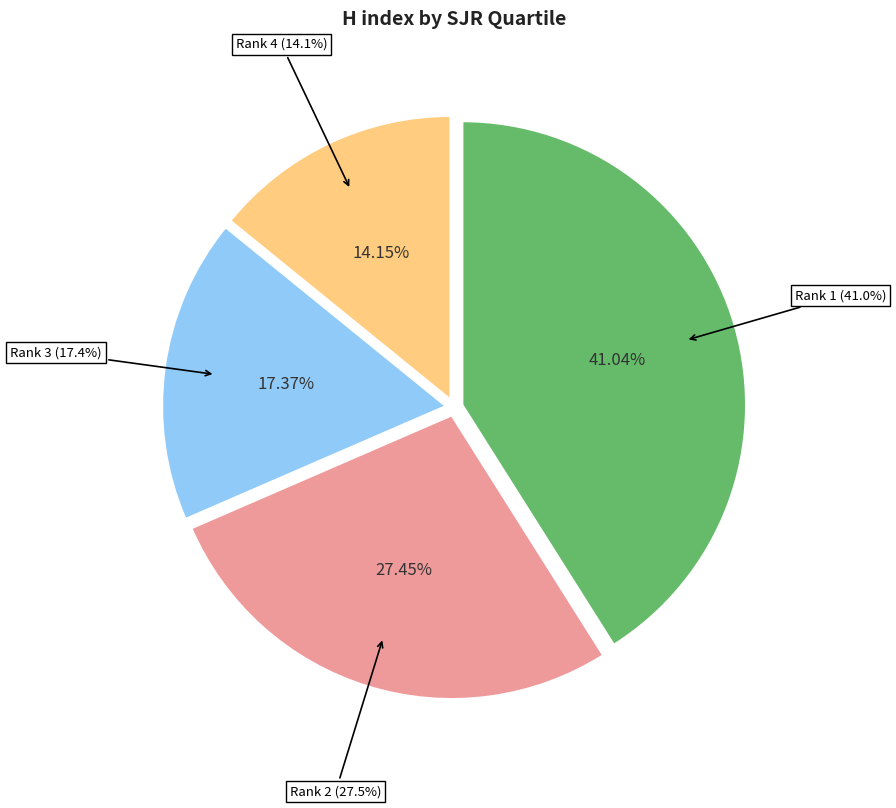

Count the number of slices in the pie.

4